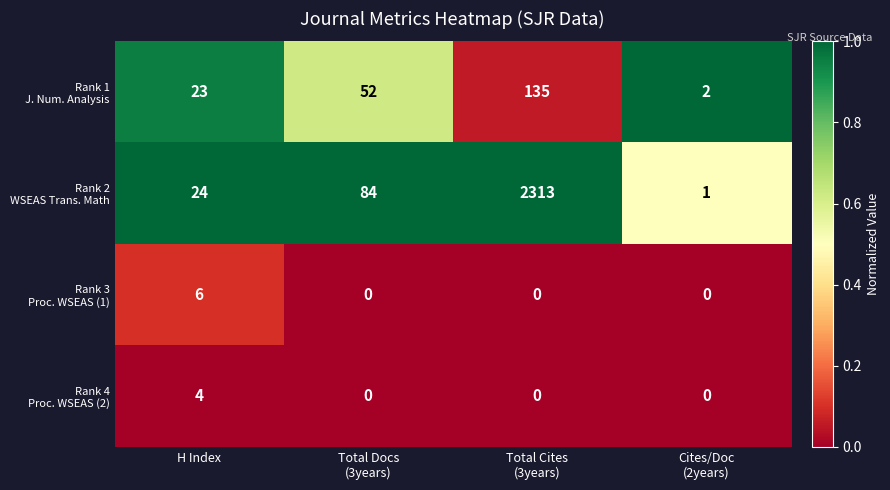

What is the maximum value shown in the chart?

2313